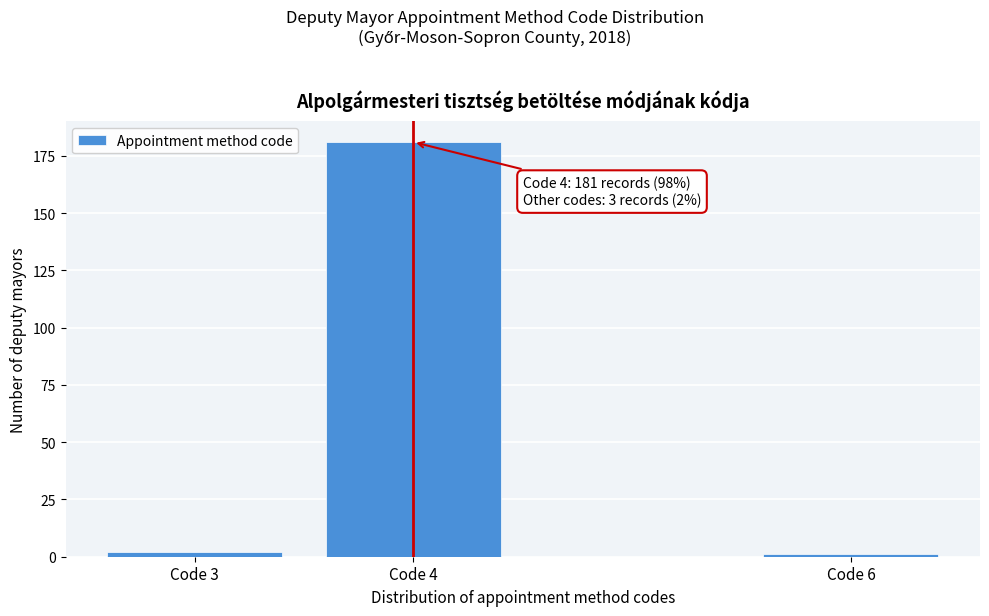

Reading left to right, extract all data points from this chart.

Code 3=2	Code 4=181	Code 6=1